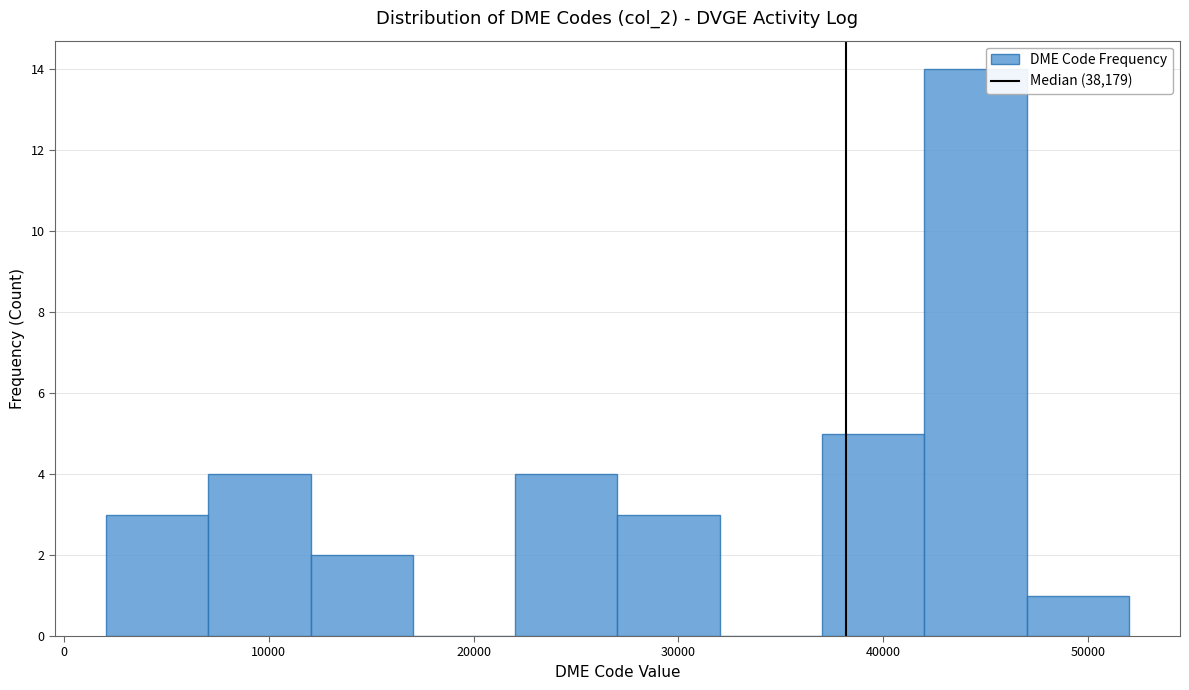

Reading left to right, list every bar in this chart as the range it spans on the x-axis followed by its height. Neither the bar edges nor the heights are printed on the chart, so give them approximately, as read against the axes.

2000 to 7000: 3
7000 to 12000: 4
12000 to 17000: 2
17000 to 22000: 0
22000 to 27000: 4
27000 to 32000: 3
32000 to 37000: 0
37000 to 42000: 5
42000 to 47000: 14
47000 to 52000: 1